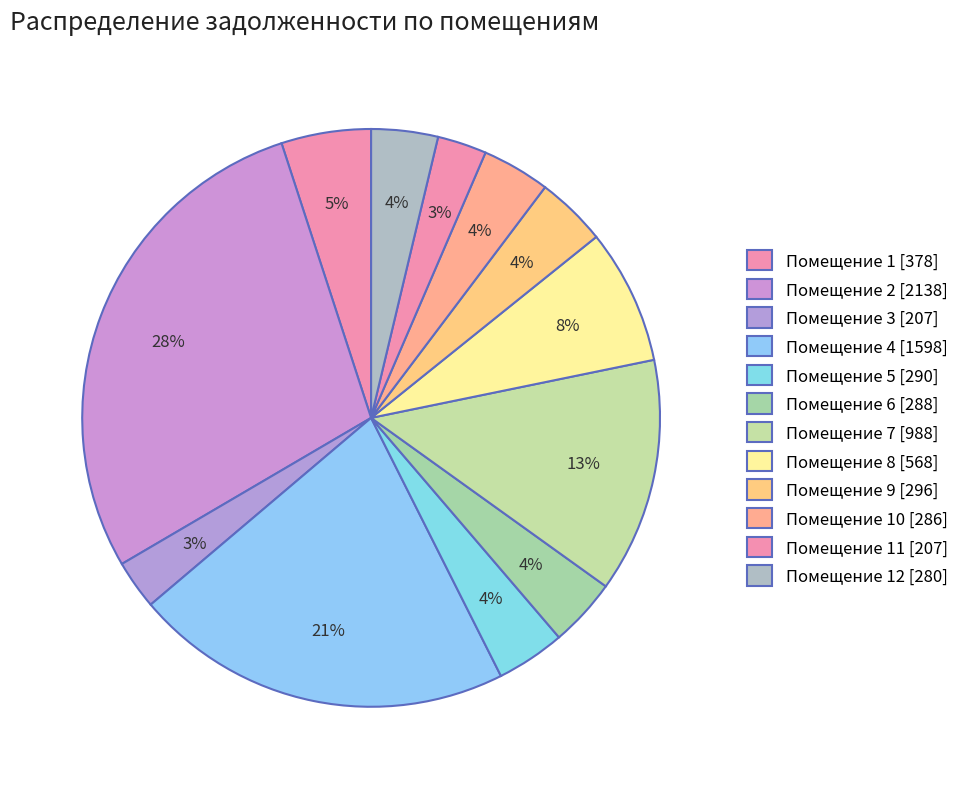

To the nearest percent, what is the average slice percentage?

8%